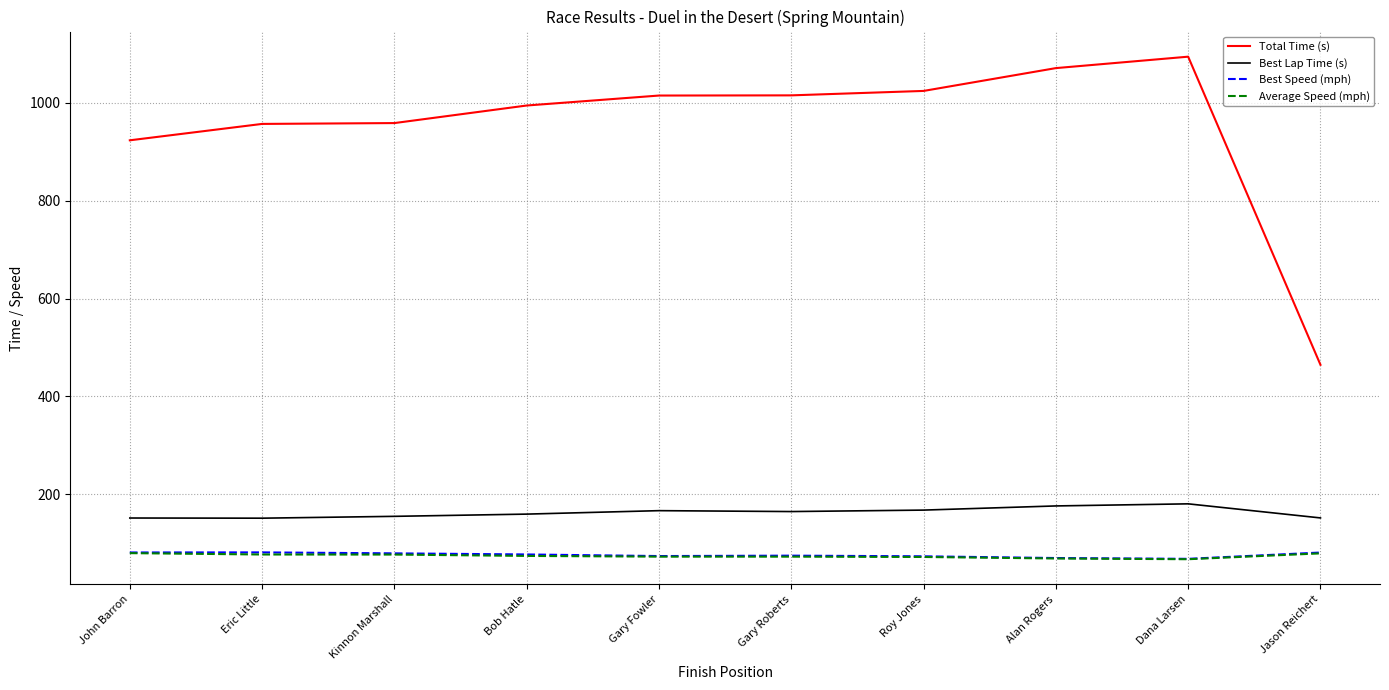

At which label is Total Time (s) closest to 779?

John Barron